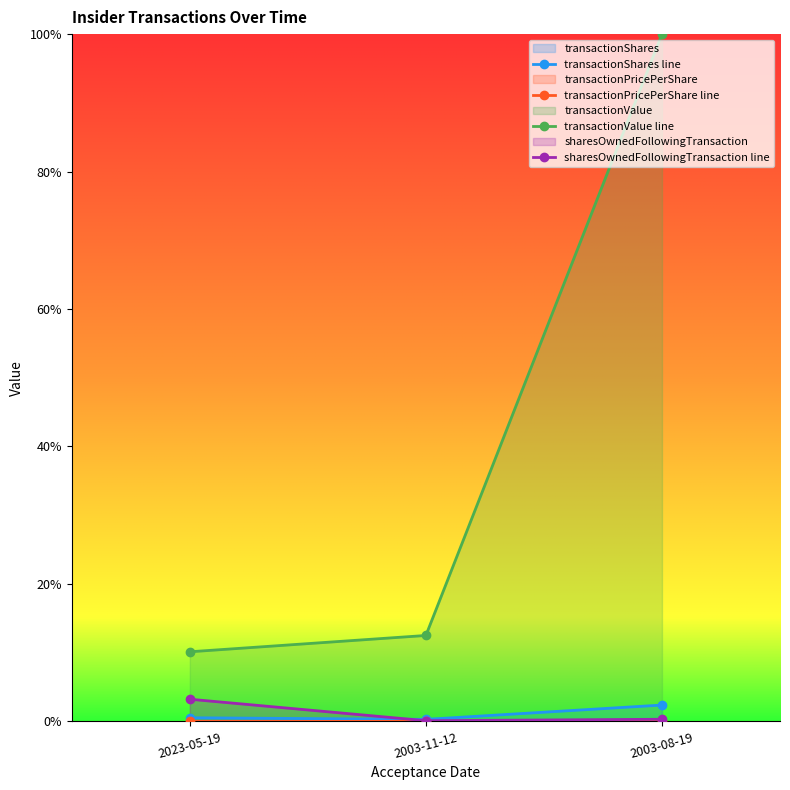

Which label corresponds to the largest value in the chart?

2003-08-19